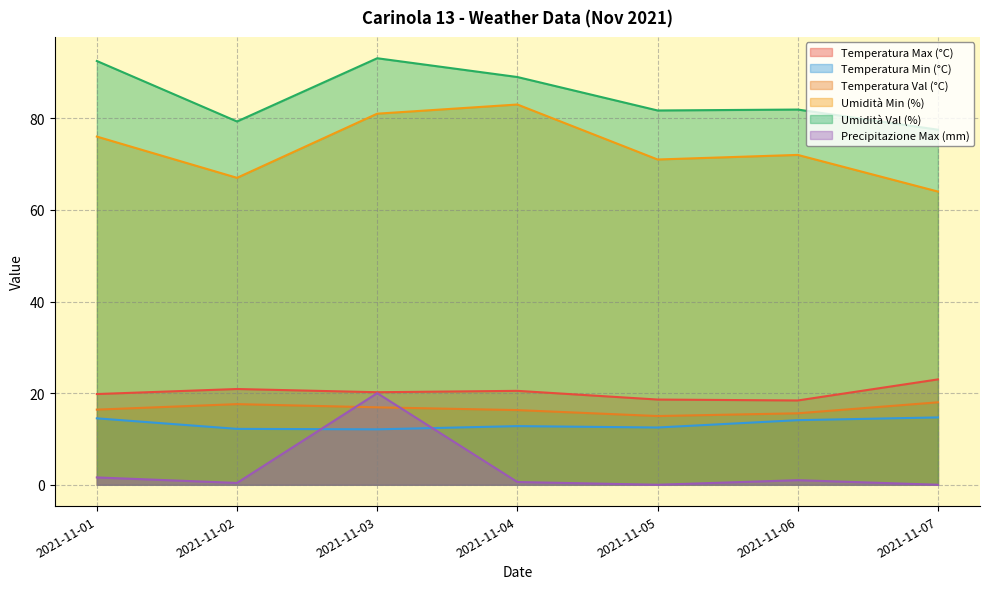

Between 2021-11-02 and 2021-11-04, which series saw the biggest shift?

Umidità Min (%)